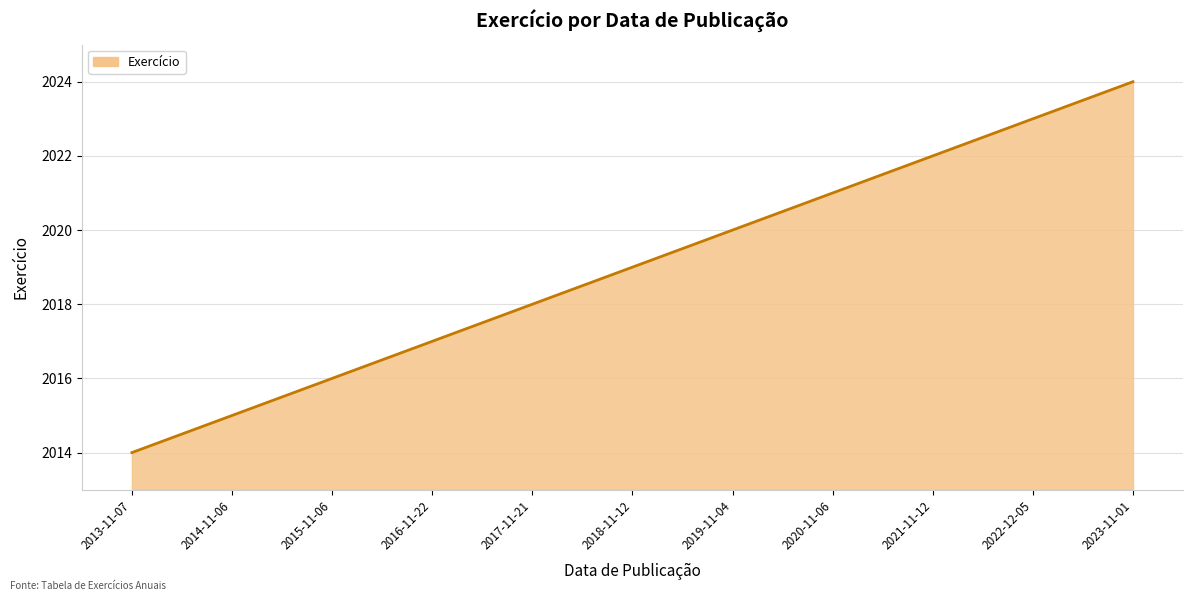

Which label corresponds to the smallest value in the chart?

2013-11-07